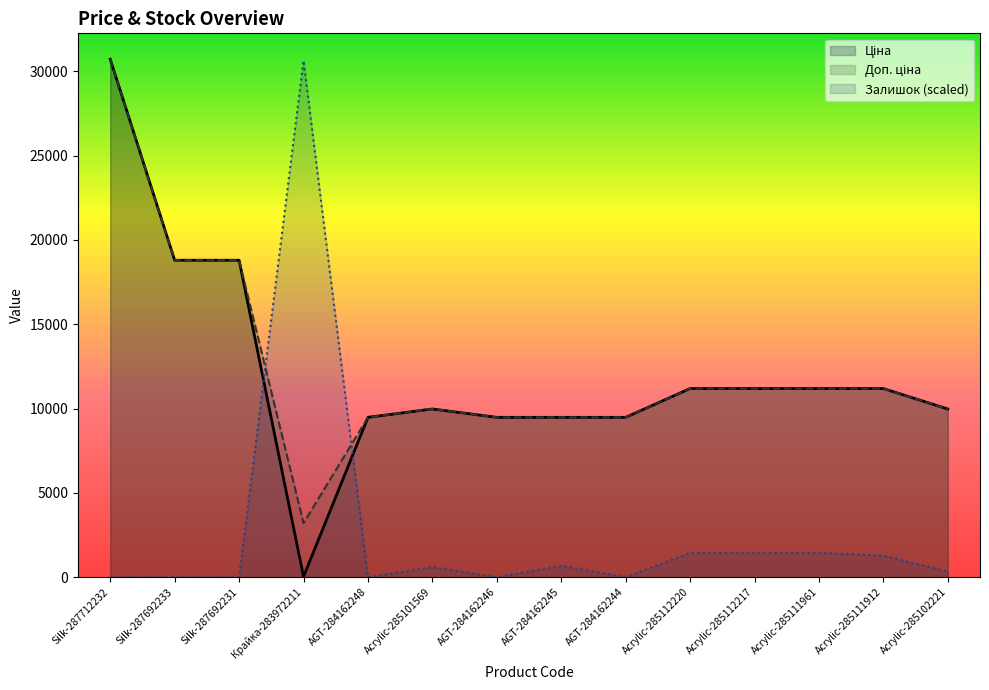

Which series has the largest range (max minus min)?

Ціна